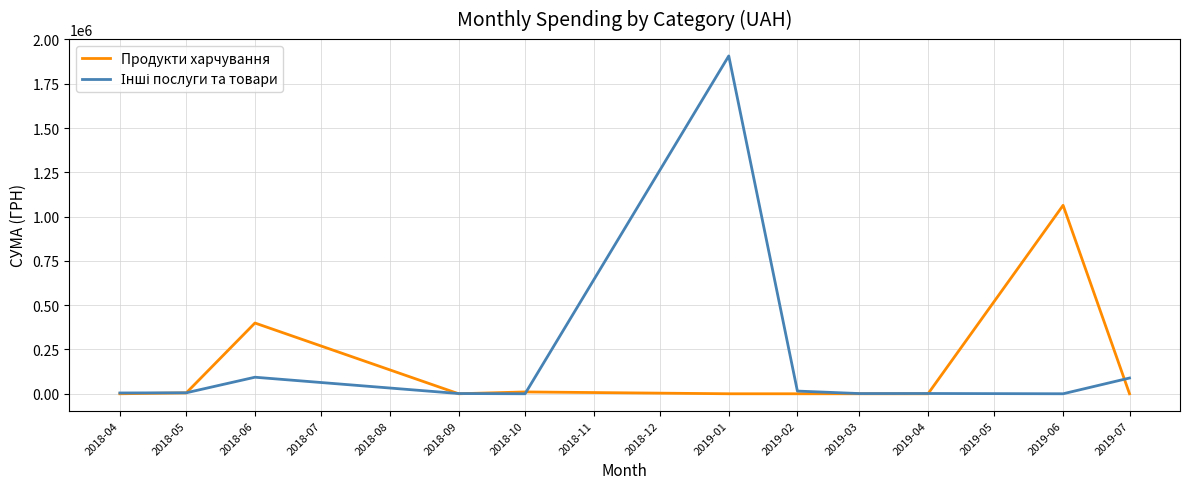

At which label is Продукти харчування closest to 531824?

2018-06